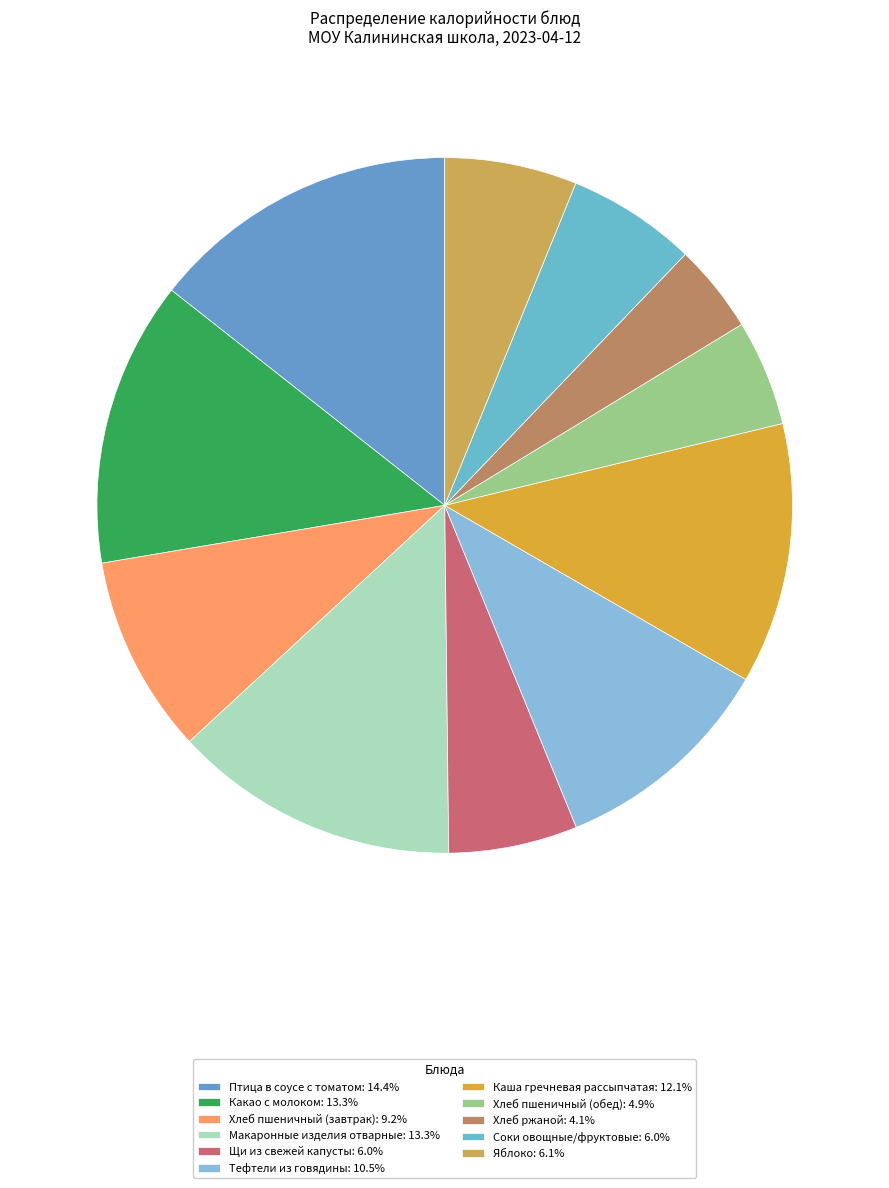

Is there any slice that represents more than half of the pie?

No